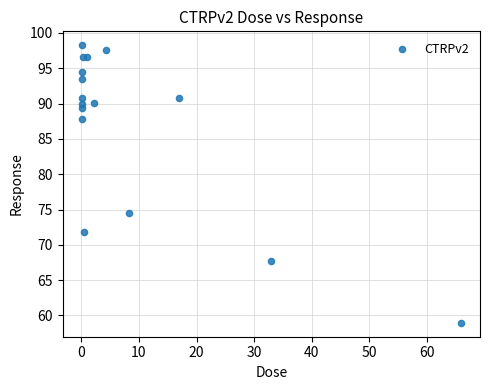

What is the range of Y values (max minus min)?

39.3